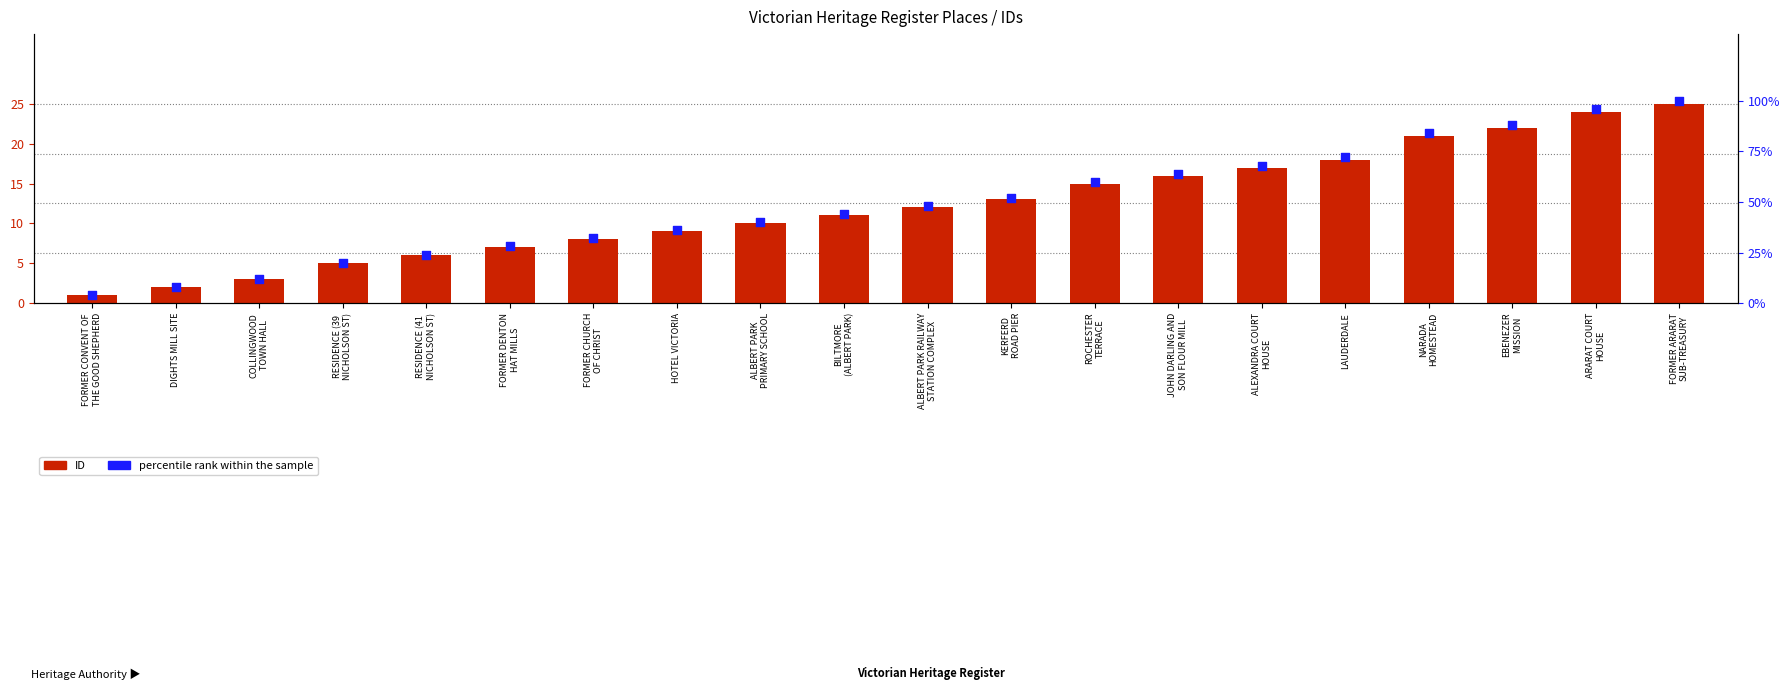

What are all the series names shown in the legend?

ID, percentile rank